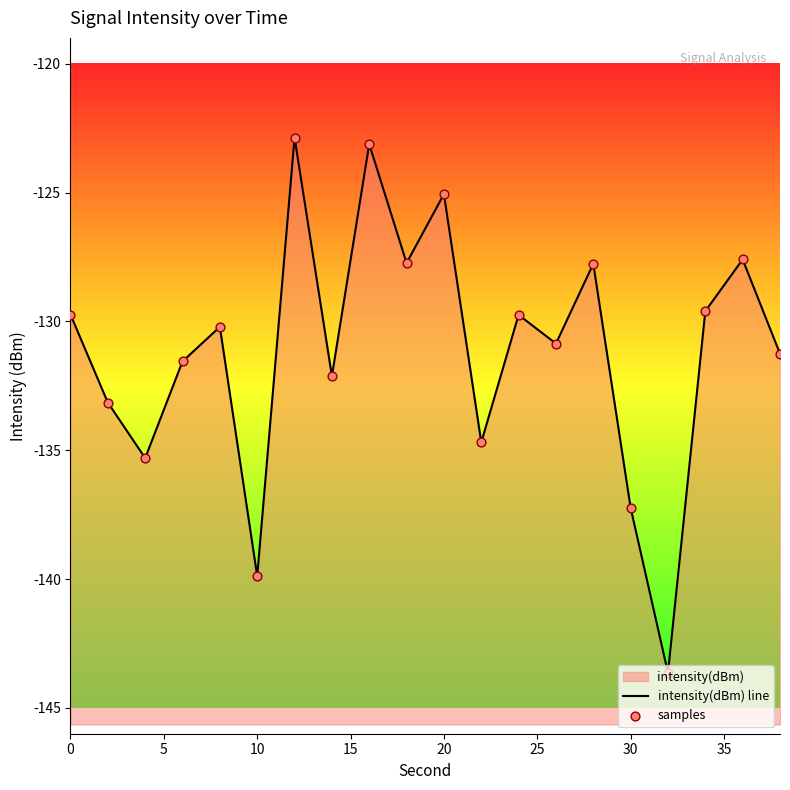

Which series has the largest Y range (max minus min)?

intensity(dBm) line